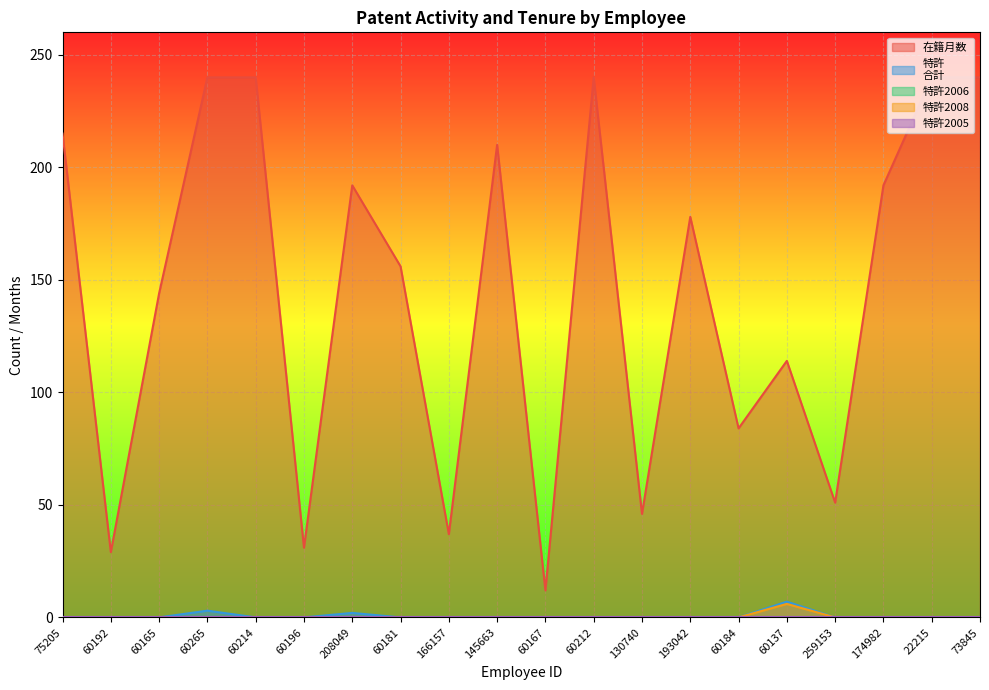

Does the chart display data point markers on the line(s)?

No